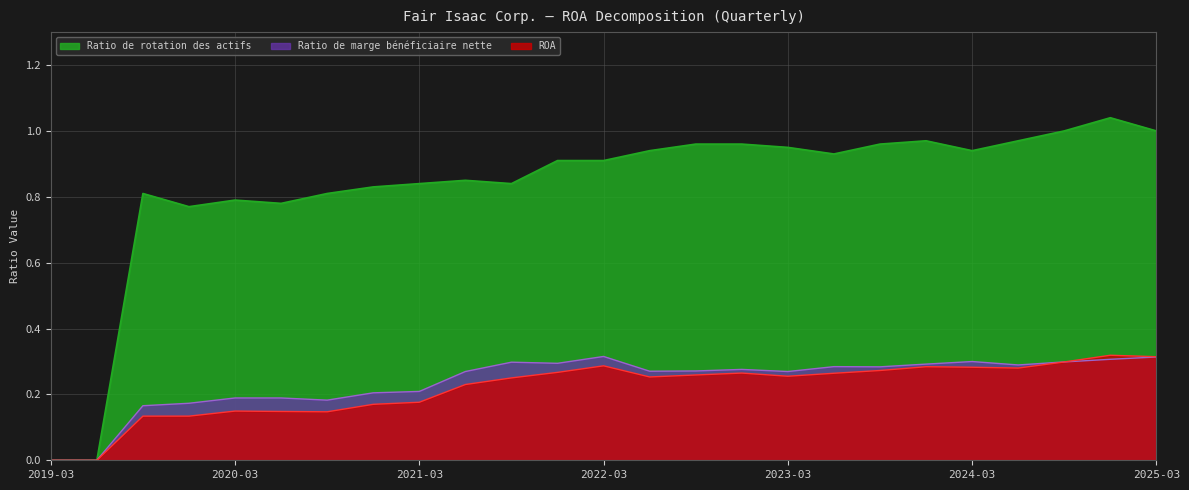

Which series has the largest total across all categories?

Ratio de rotation des actifs